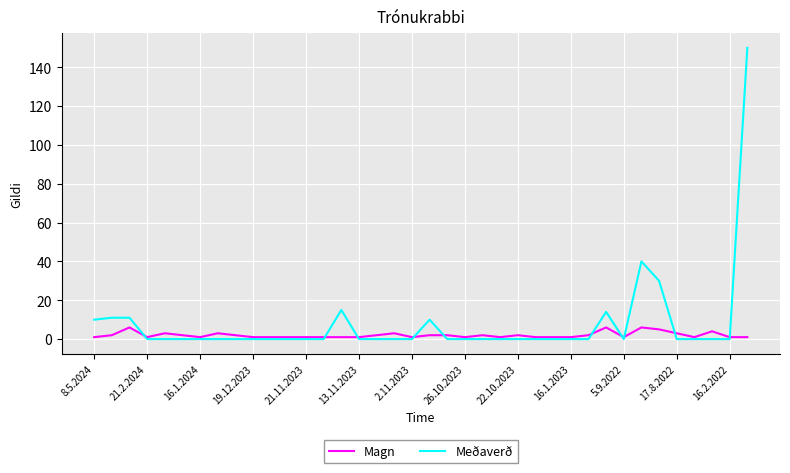

Which series has the largest range (max minus min)?

Meðaverð